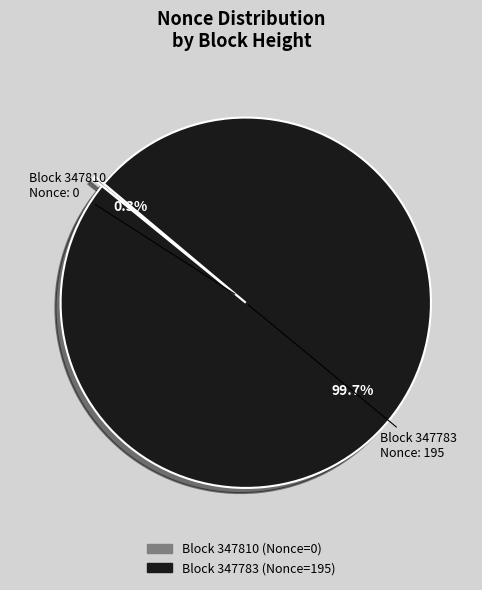

Does any single category account for the majority?

Yes